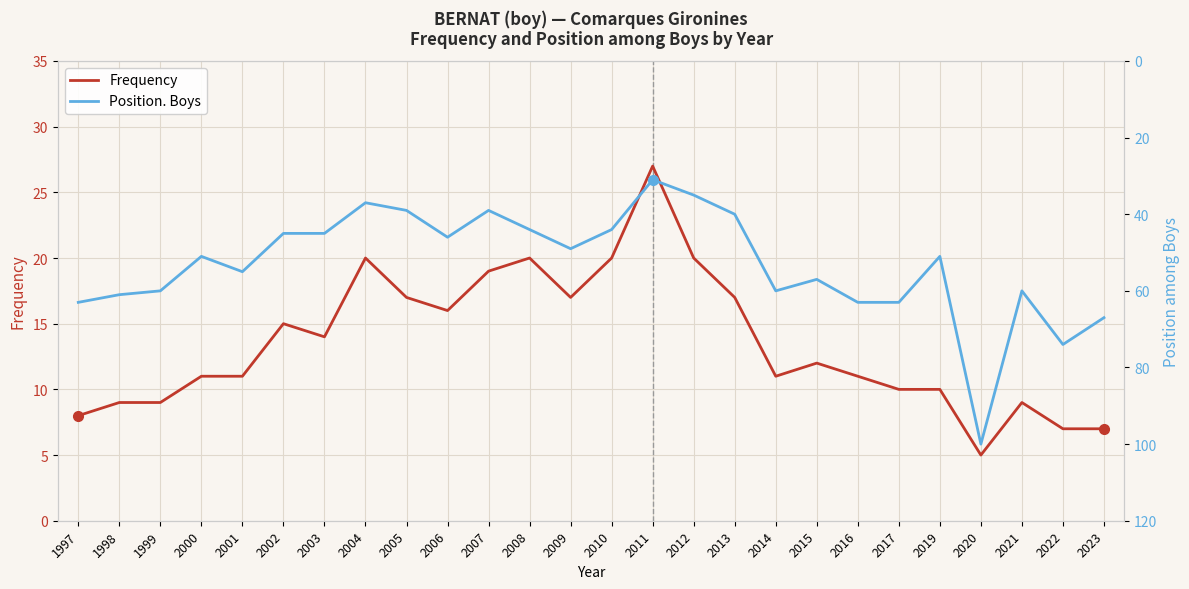

What are all the series names shown in the legend?

Frequency, Position. Boys